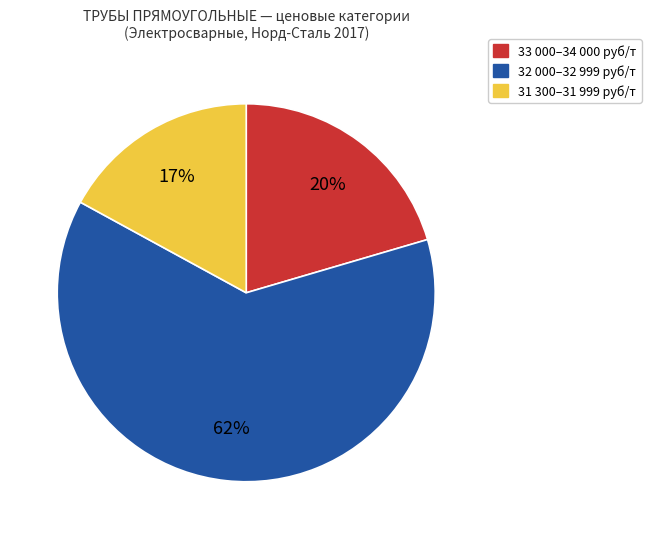

Is the sum of 31 300–31 999 руб/т and 32 000–32 999 руб/т greater than half?

Yes